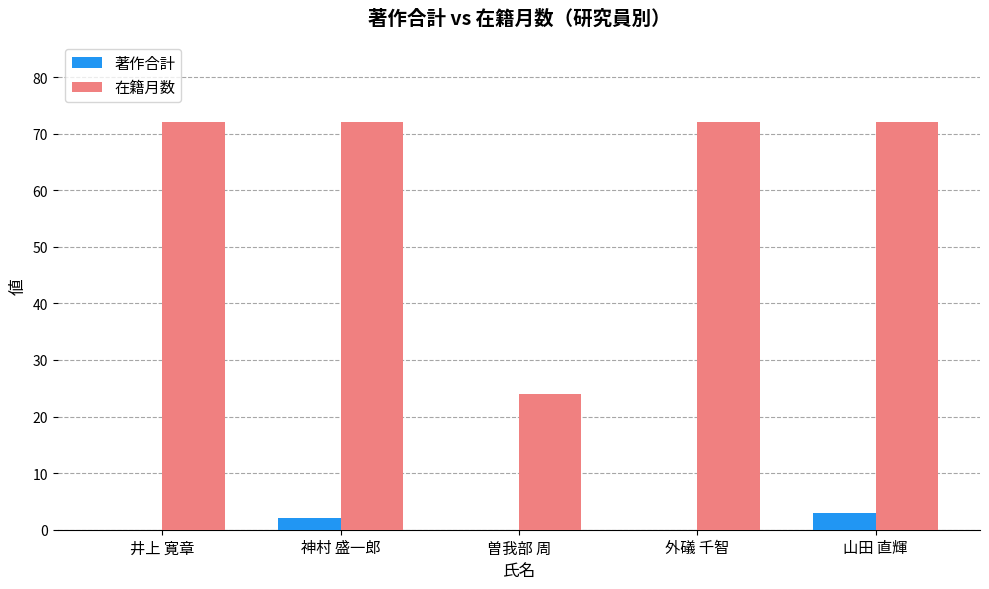

Which series has the largest total across all categories?

在籍月数